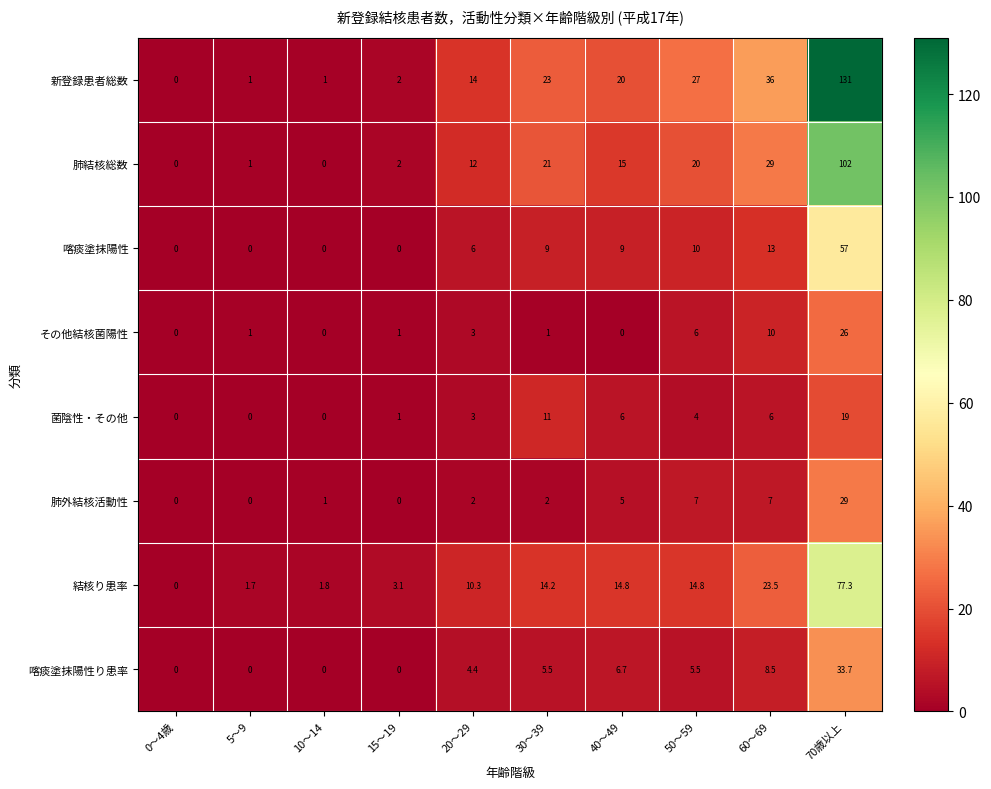

Where is その他結核菌陽性 nearest to the value 13?

60～69